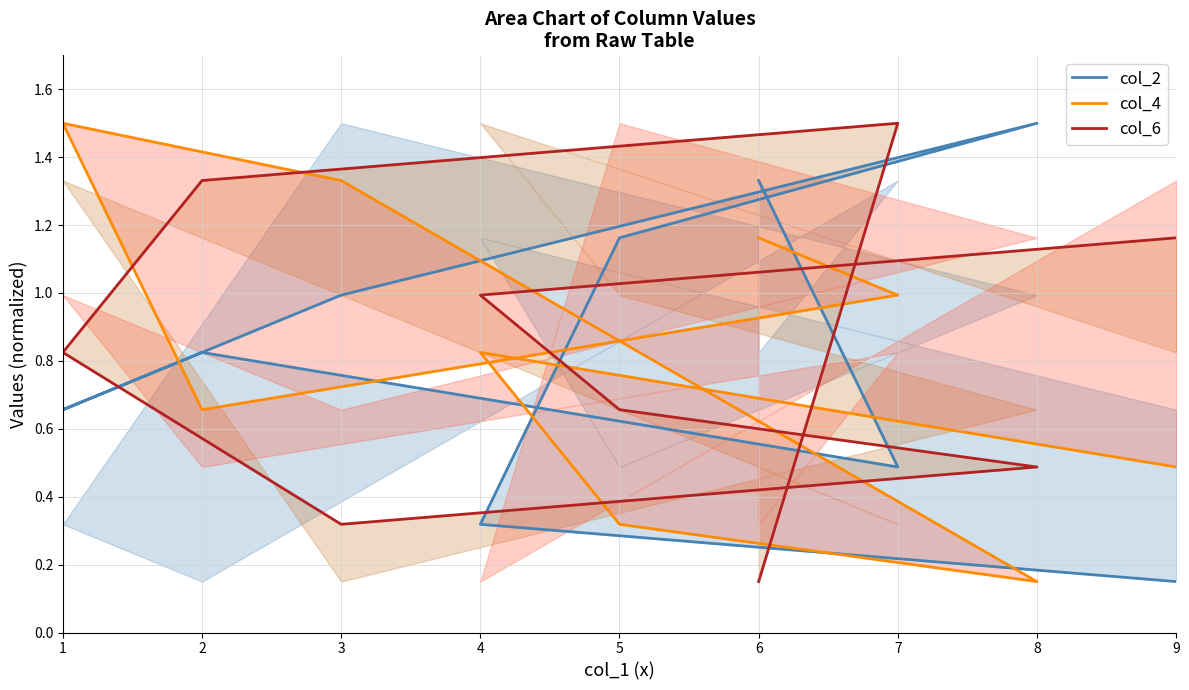

Which has a higher value, 6 or 4?

6